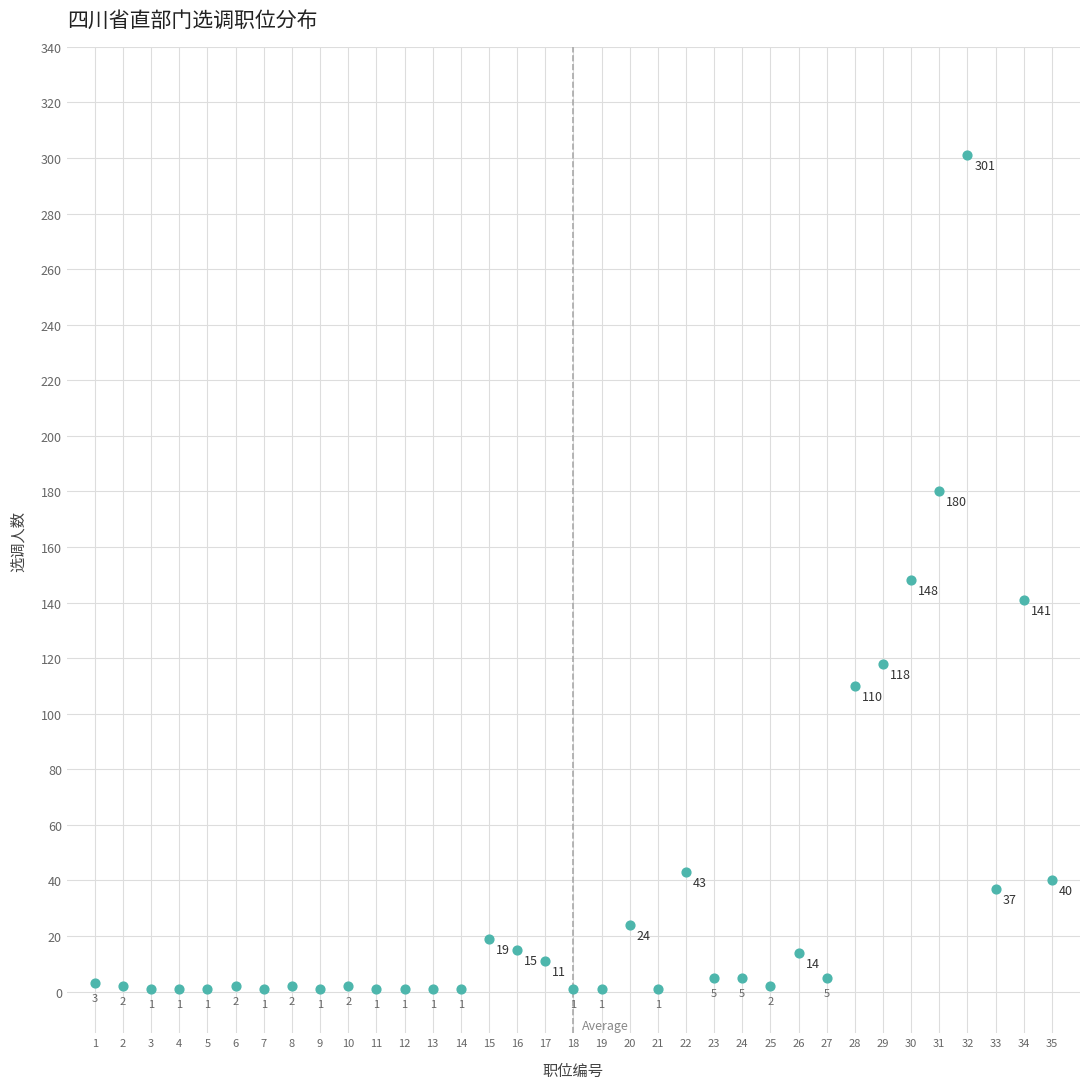

What is the range of Y values (max minus min)?

300